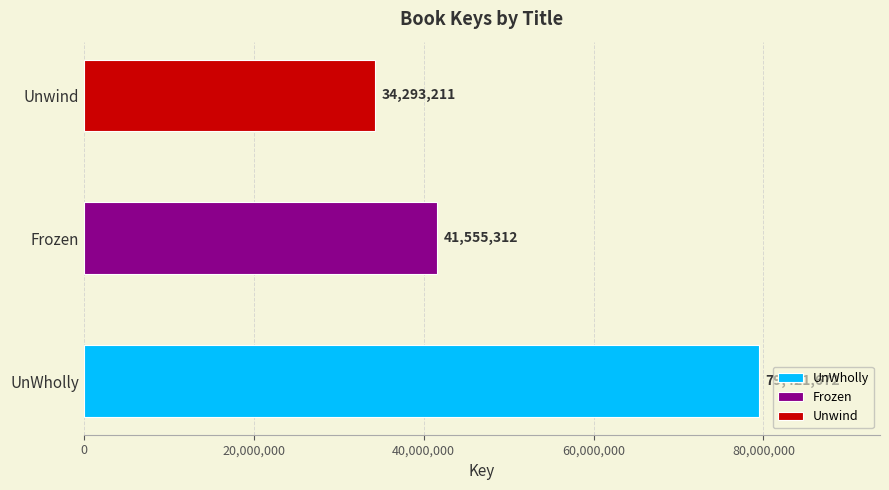

Rank the categories by value from lowest to highest.

Unwind, Frozen, UnWholly